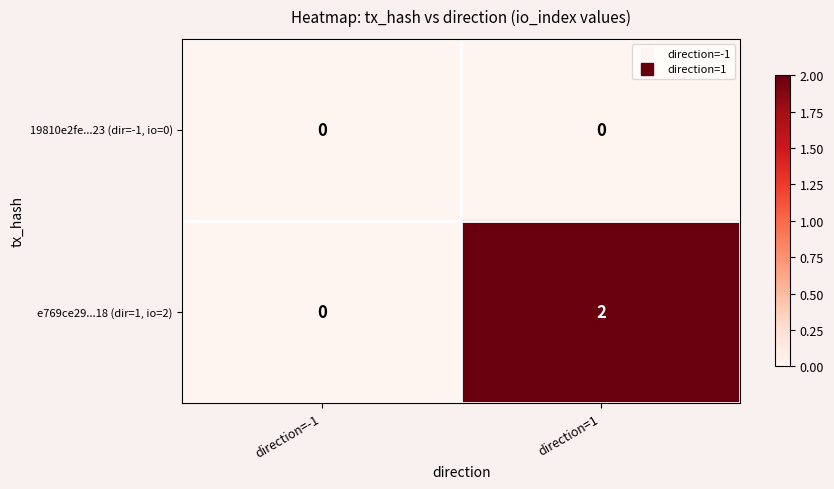

Count the number of data series in this chart.

2